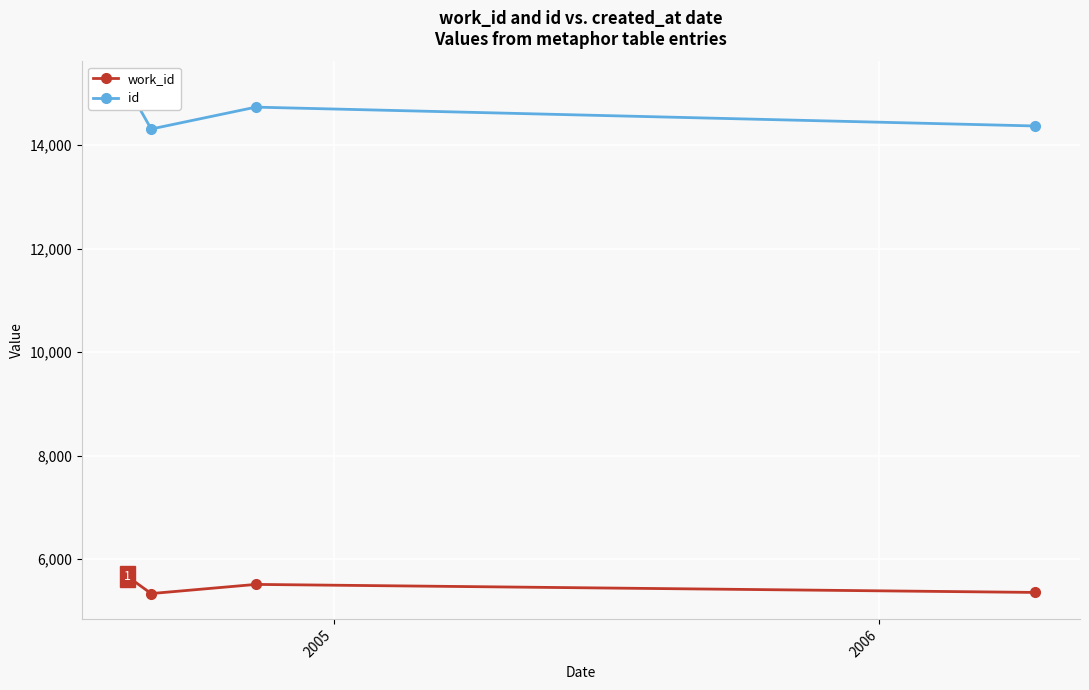

What is the maximum value for work_id?

5664